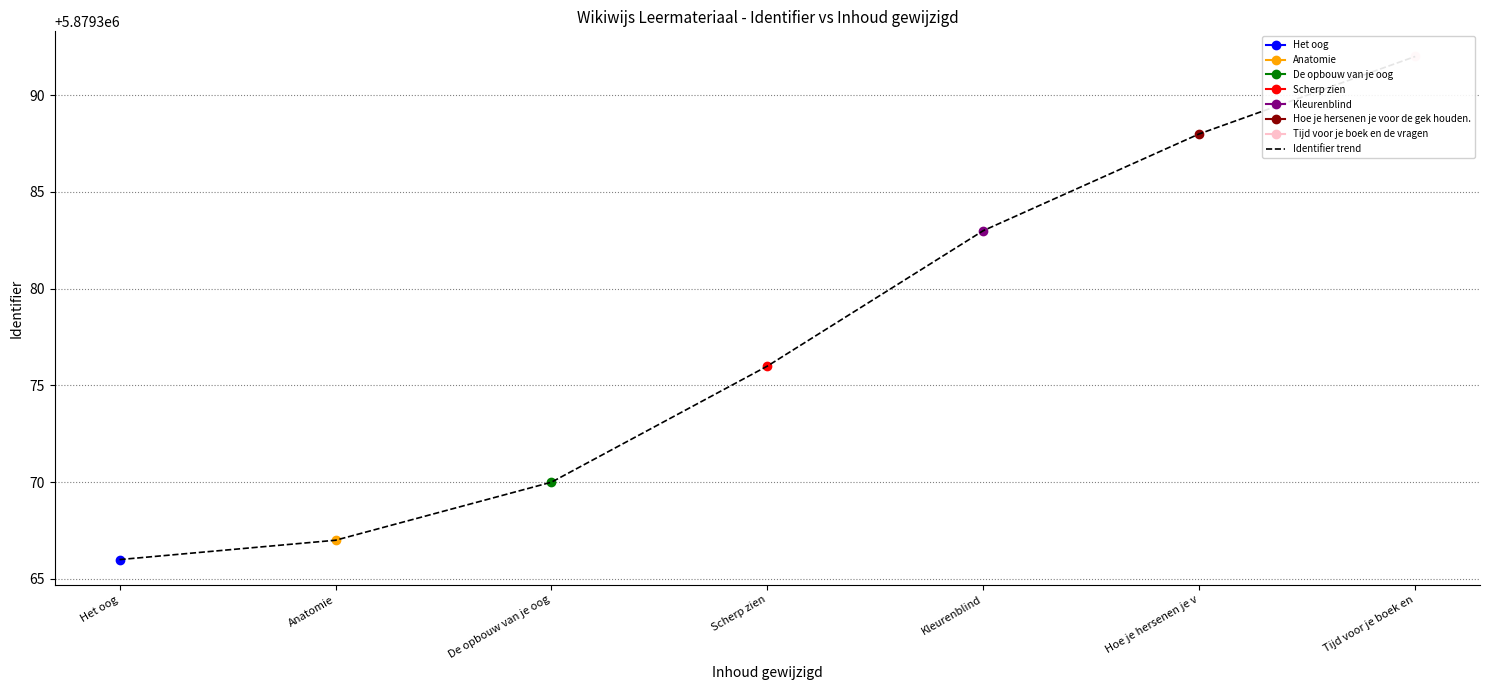

Where is the data nearest to the value 5879379?

Scherp zien